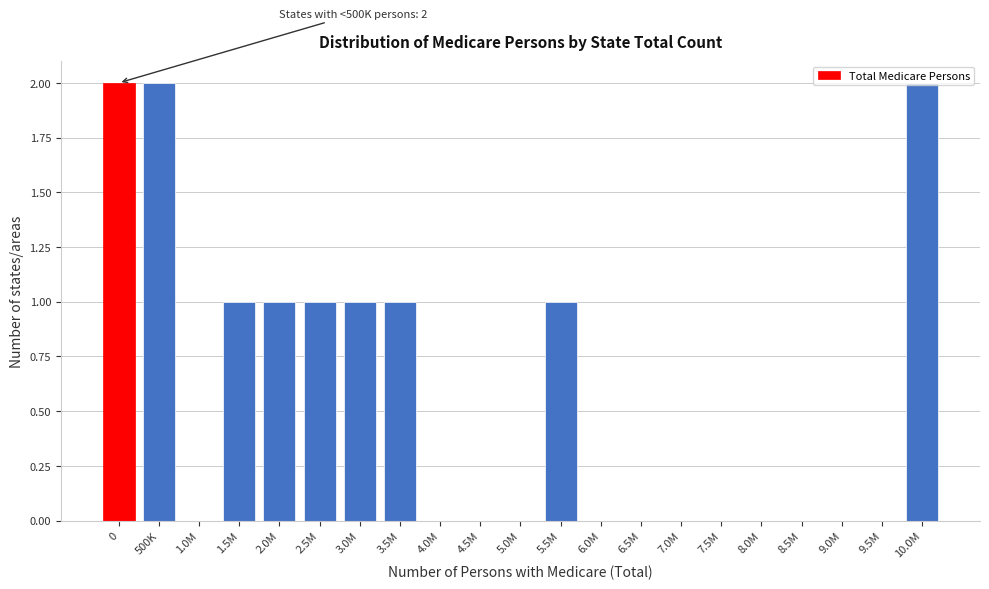

What is the ratio of the value at 3.5M to the value at 10.0M?

0.5